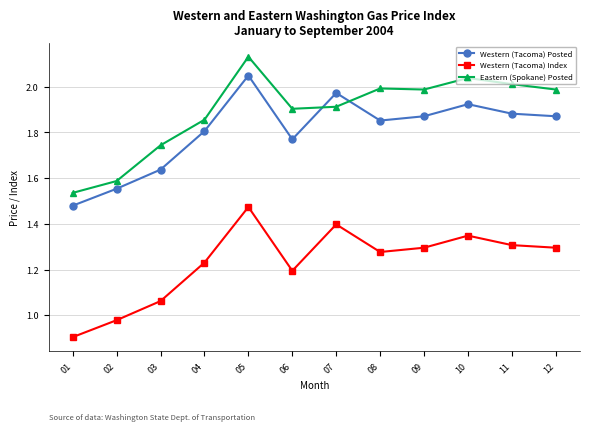

Where is the first local minimum for Western (Tacoma) Index?

06